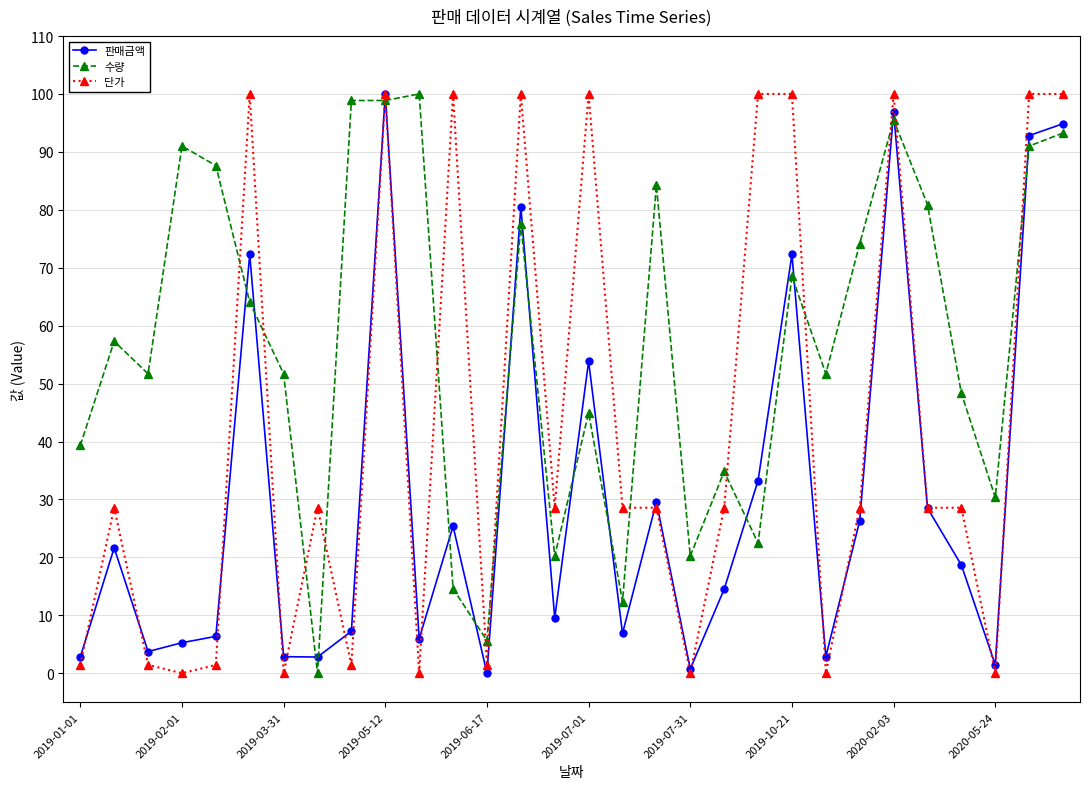

True or false: 단가 has more than 1 interior local peaks.

True